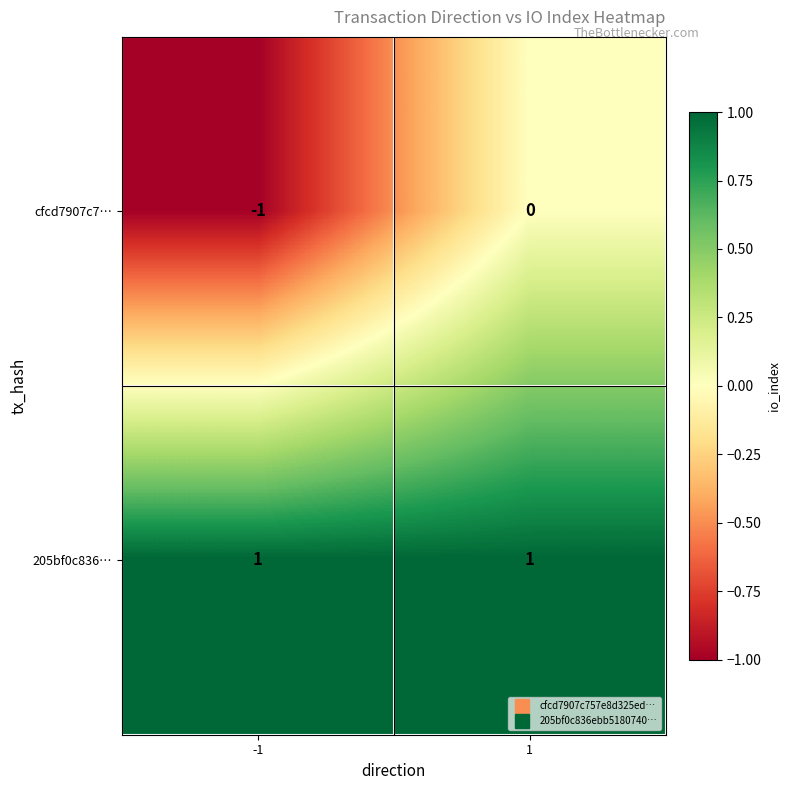

Which series changed the most between -1 and 1?

cfcd7907c7…